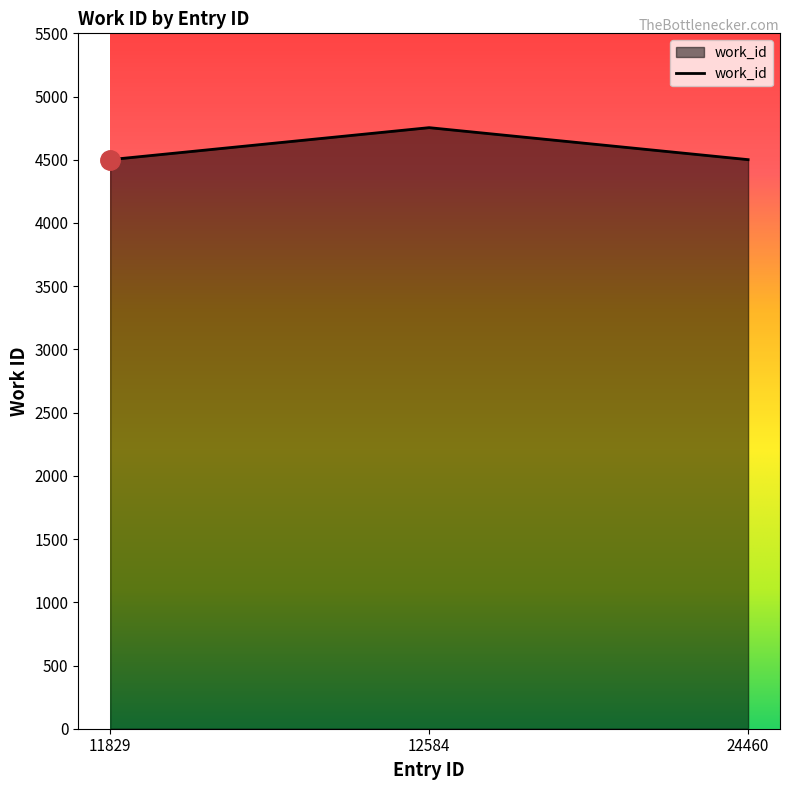

True or false: the data shows 4754 at 12584.

True